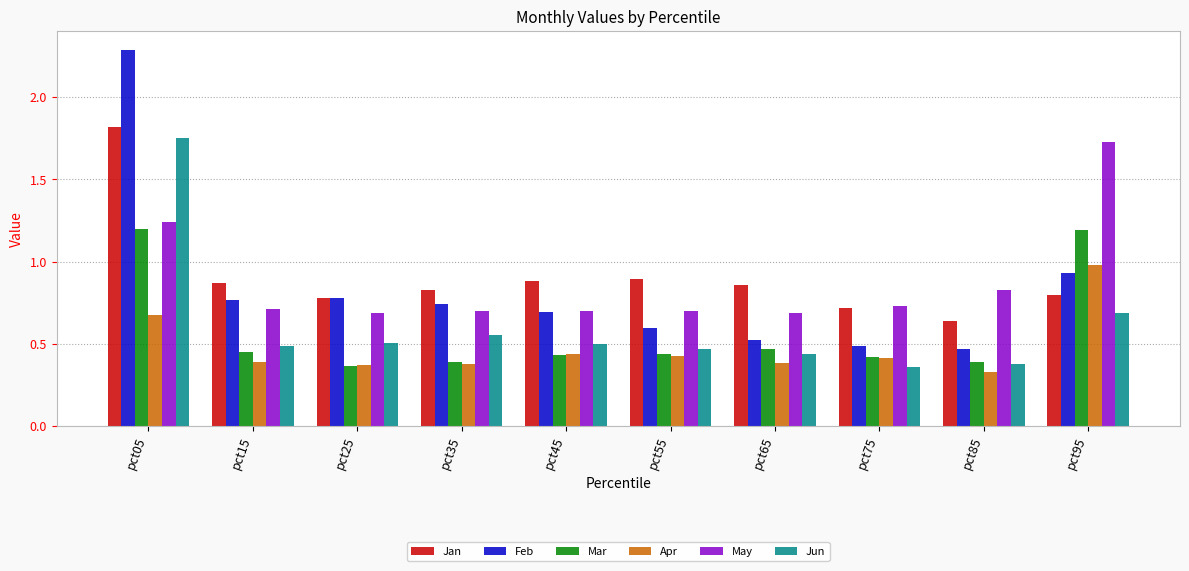

At which category is the sum across all series the highest?

pct05